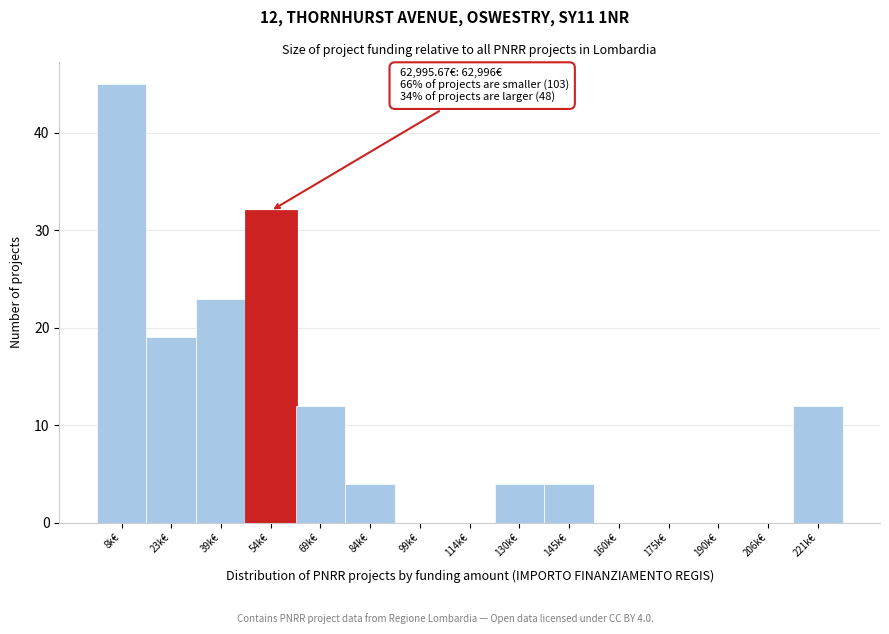

Reading right to left, extract all data points from this chart.

221k€=12	206k€=0	190k€=0	175k€=0	160k€=0	145k€=4	130k€=4	114k€=0	99k€=0	84k€=4	69k€=12	54k€=32	39k€=23	23k€=19	8k€=45